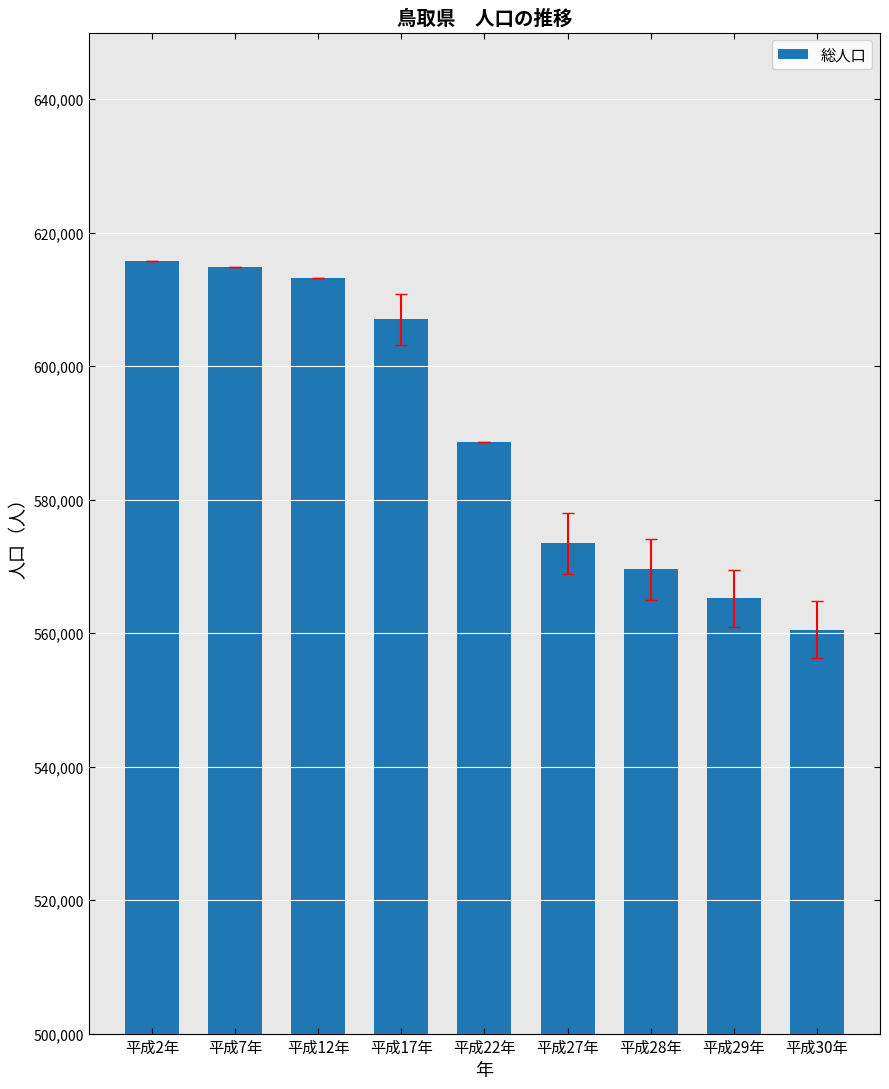

What is the ratio of the value at 平成30年 to the value at 平成17年?

0.9